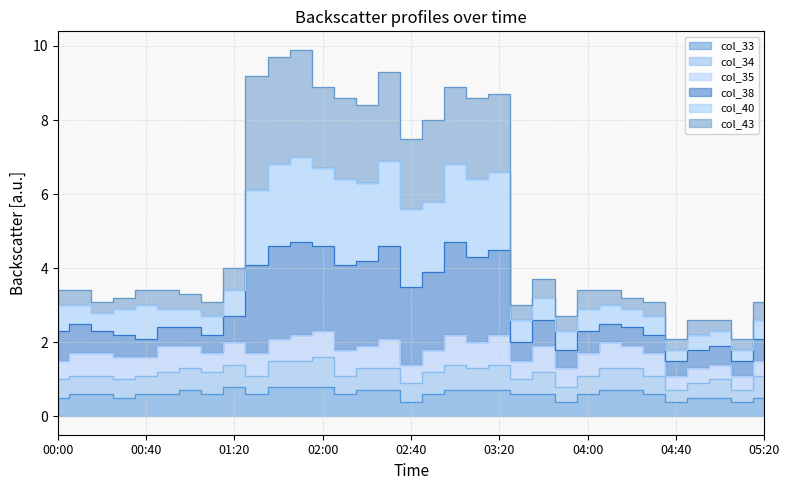

What is the value of the col_33 point at the 11th from the left?

0.8